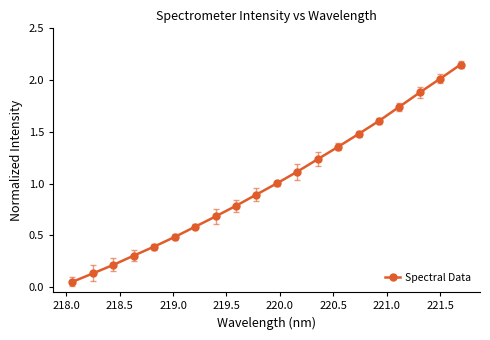

True or false: there are more than 1 points higher than both neighbors.

False